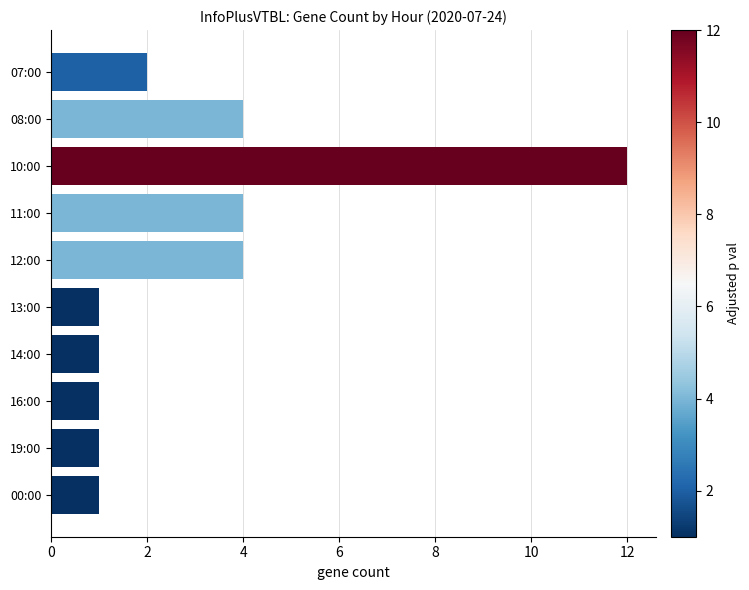

What is the label of the 6th bar from the top?

13:00